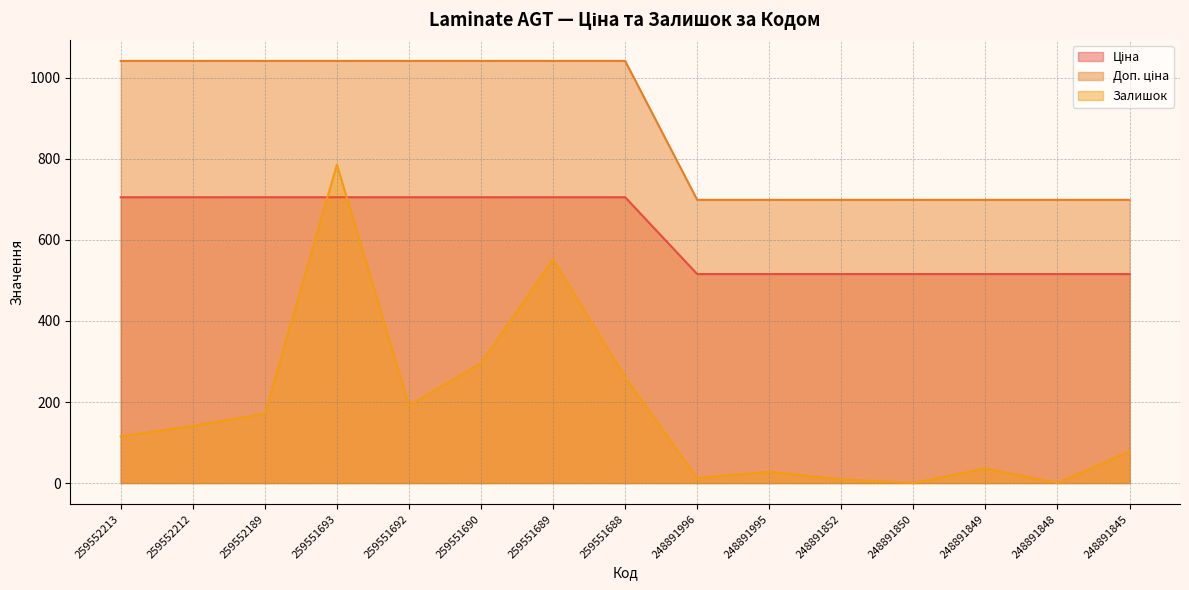

Which series changed the most between 259551690 and 248891845?

Доп. ціна